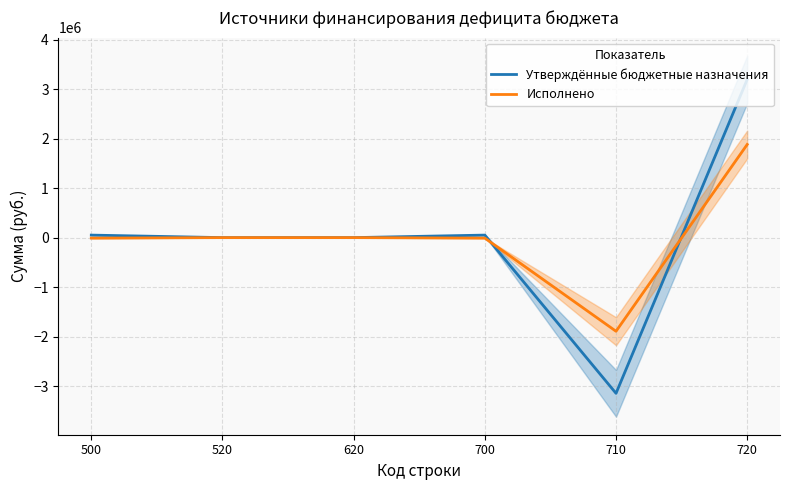

Is this an area chart (filled region under the line)?

No